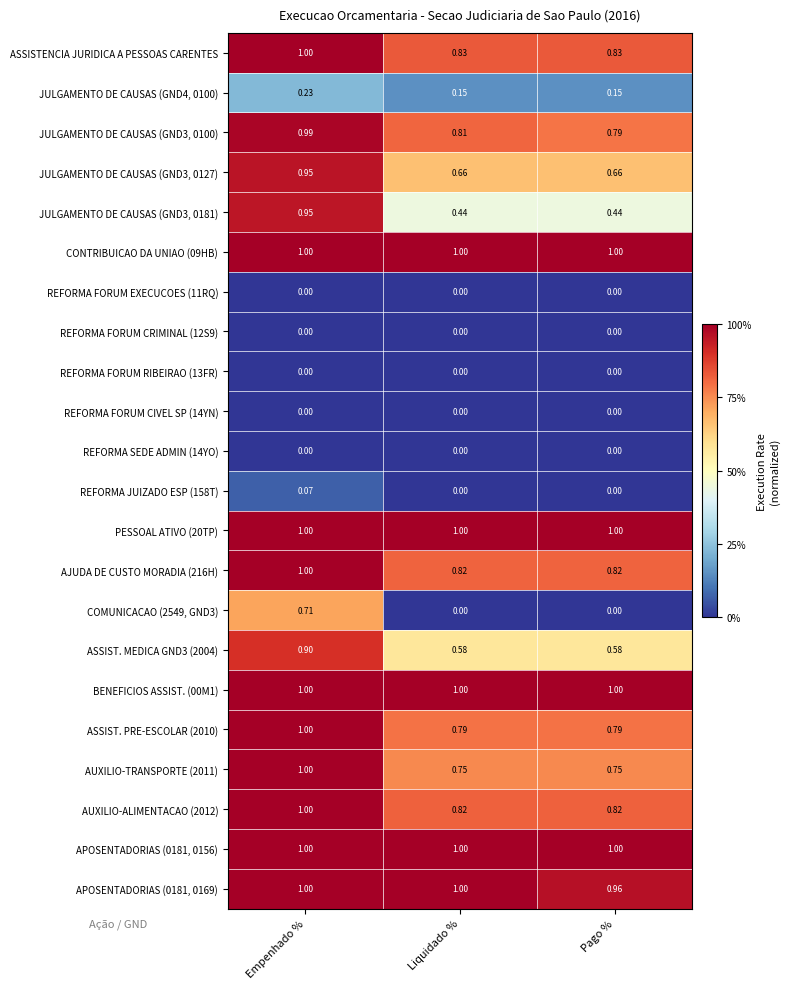

At which category is the sum across all series the highest?

Empenhado %